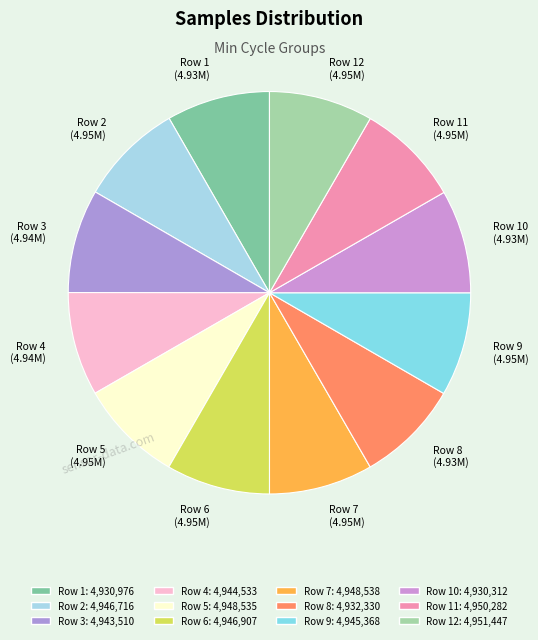

What is the ratio of the value at Row 12 (4.95M) to the value at Row 11 (4.95M)?

1.0